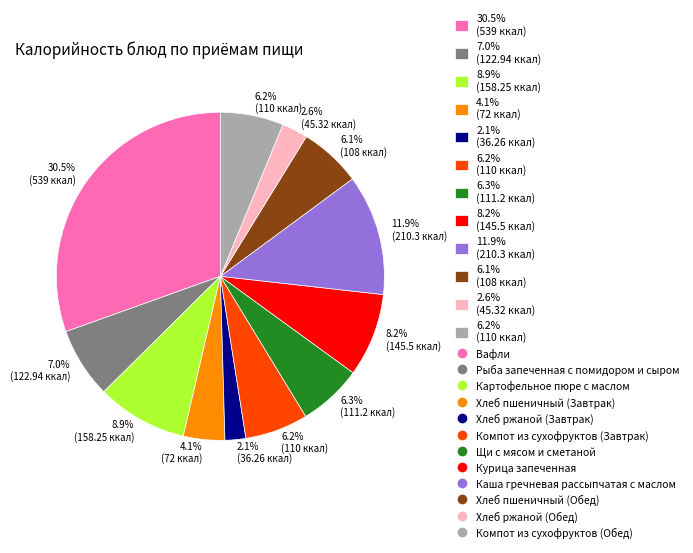

Is there a majority slice in this chart?

No